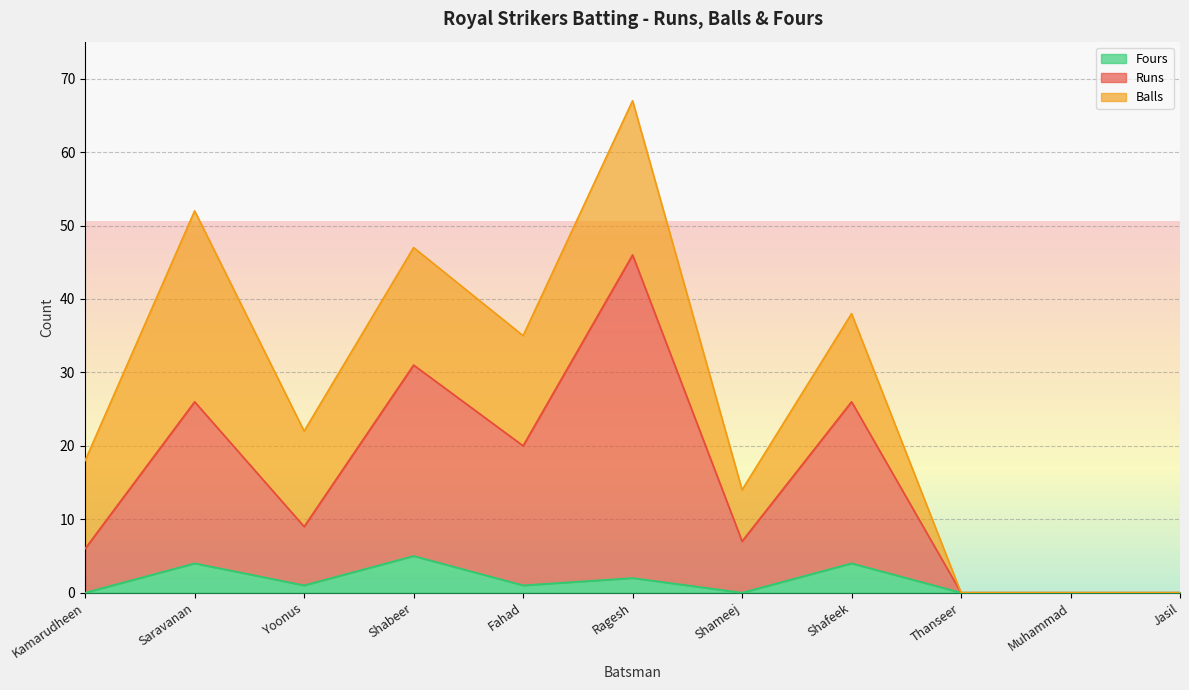

At which category does Fours reach its first local valley?

Yoonus